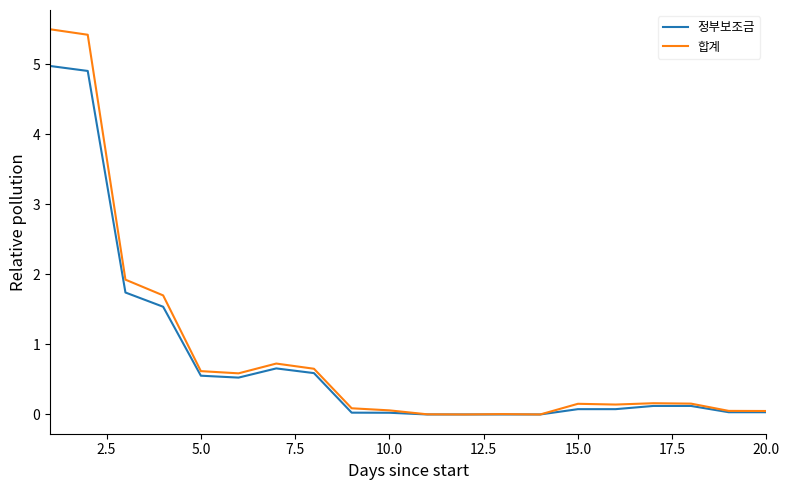

Which series has the largest range (max minus min)?

합계